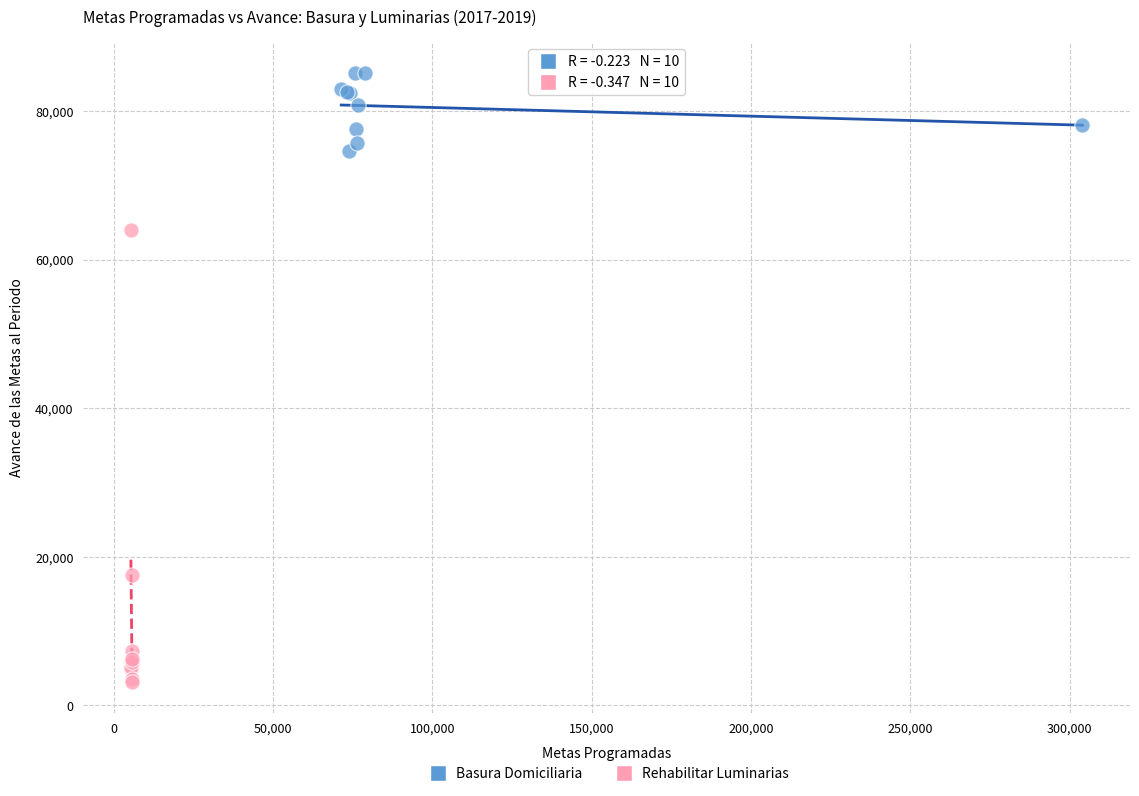

Which series contains the highest Y value?

Basura Domiciliaria